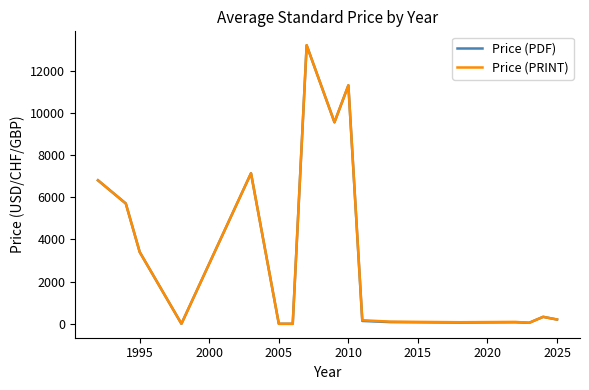

What is the maximum value shown in the chart?

13200.0